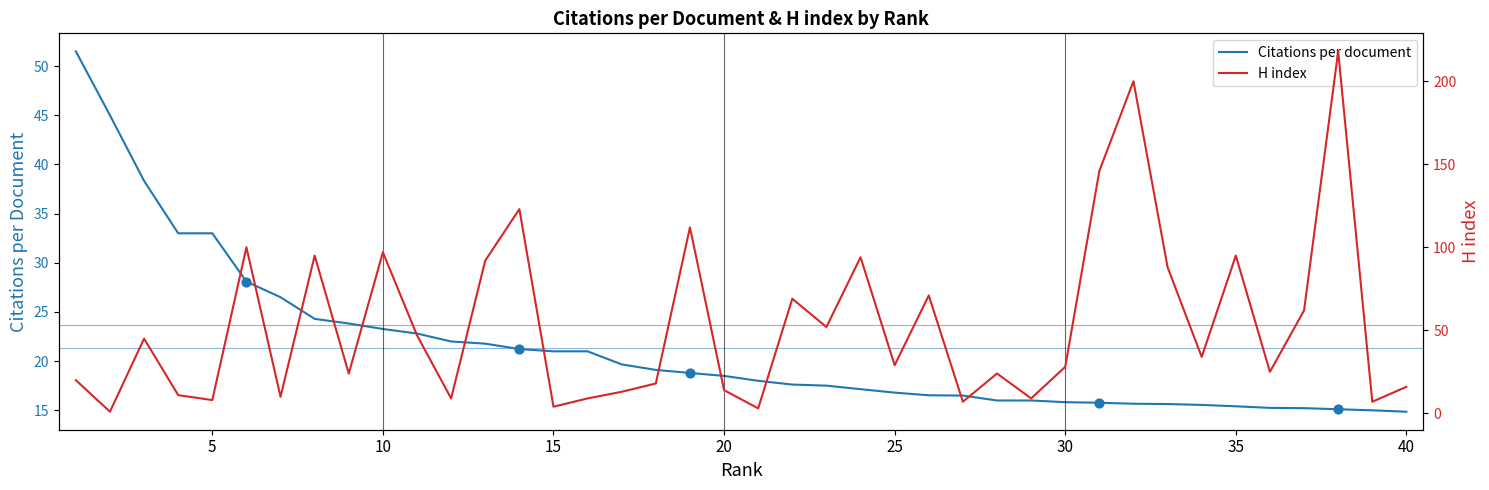

Which series contains the highest Y value?

H index